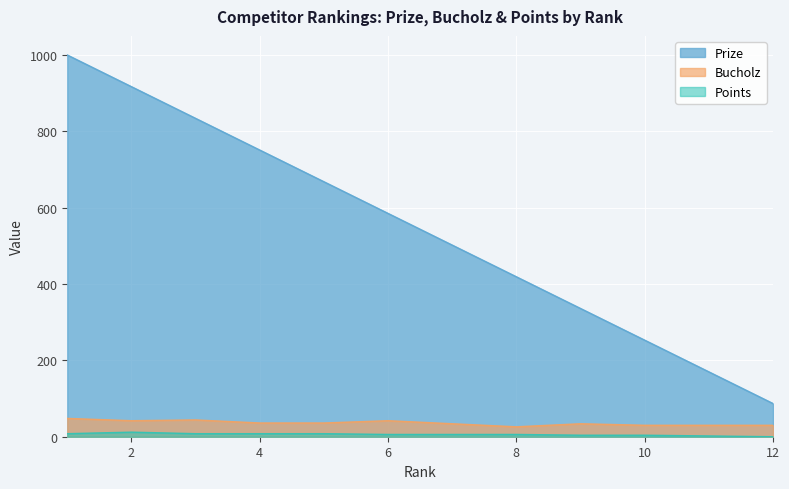

What is the value of the Prize point at the 8th from the left?

419